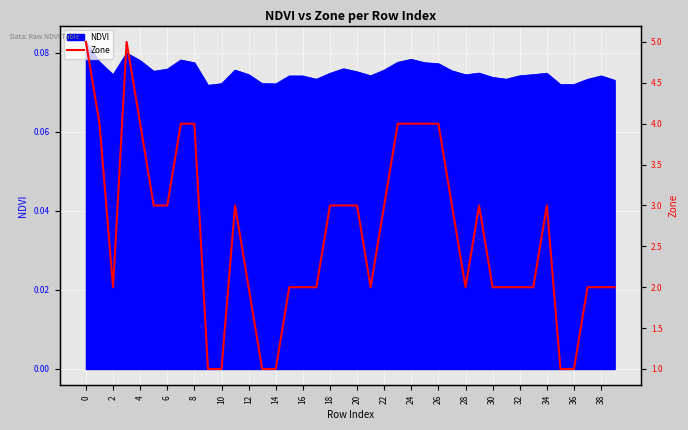

What is the label of the 18th point from the right?

22